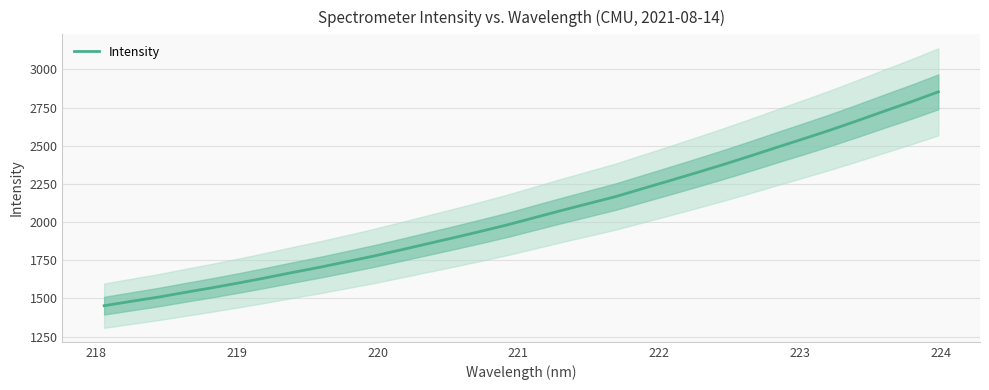

What is the value of the 1st point from the left?

1452.0